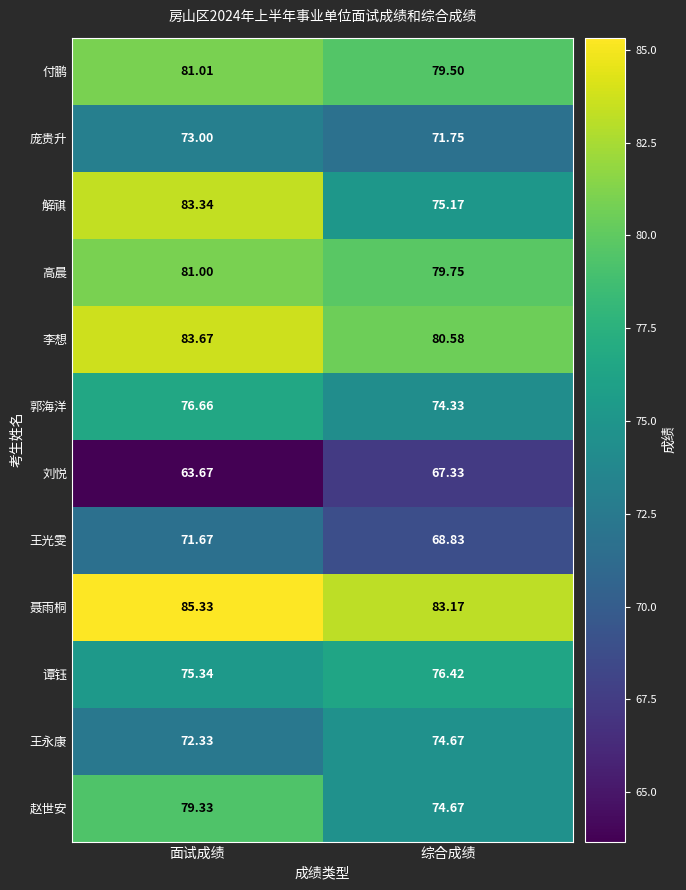

At which label does 赵世安 first exceed 79?

面试成绩